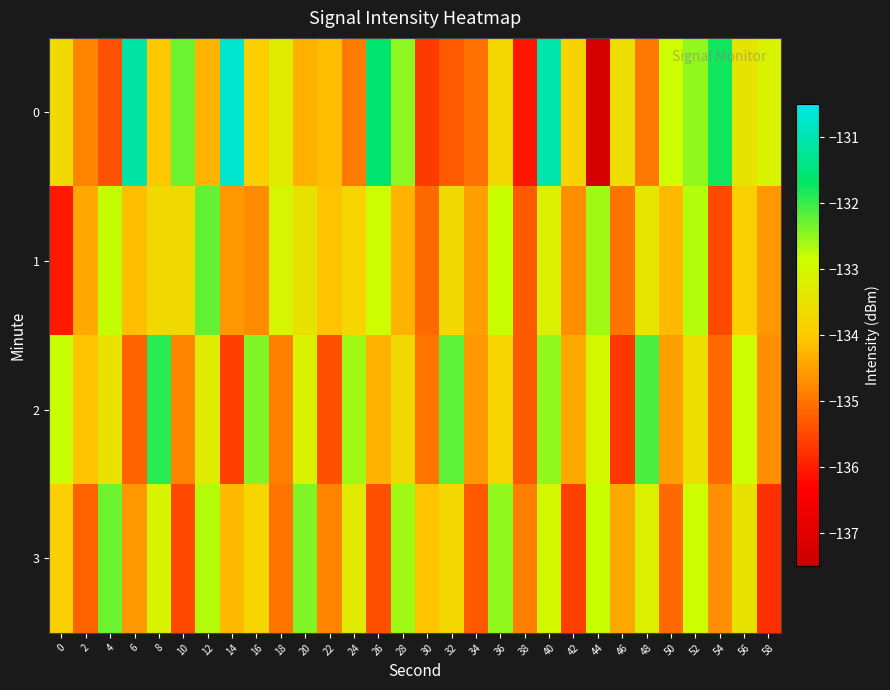

At which category is the sum across all series the highest?

40